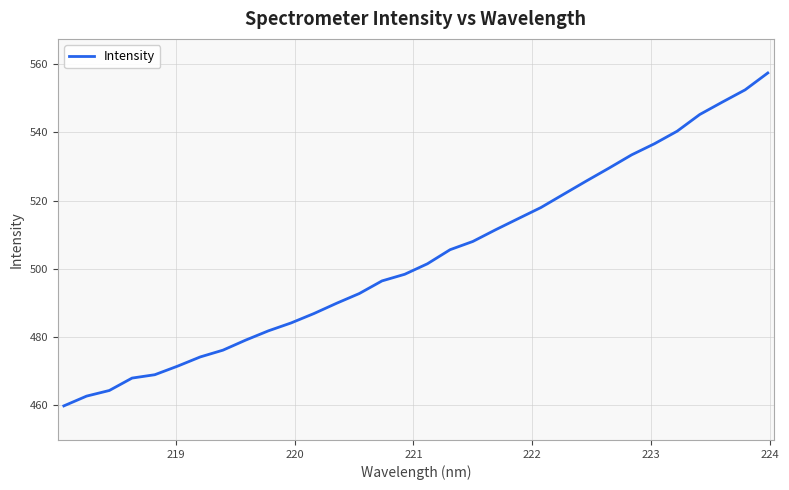

How many distinct data groups are displayed?

1